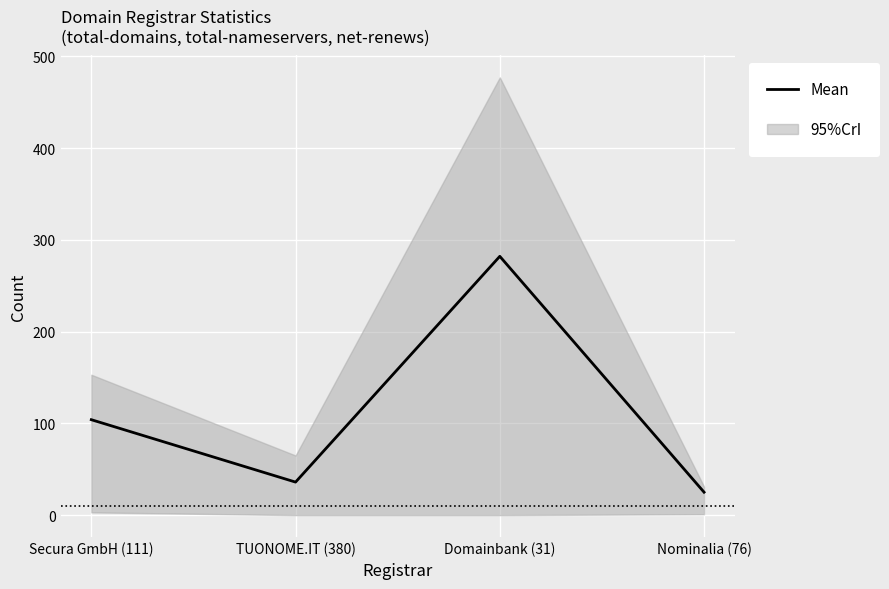

Which has a higher value, Nominalia (76) or Secura GmbH (111)?

Secura GmbH (111)